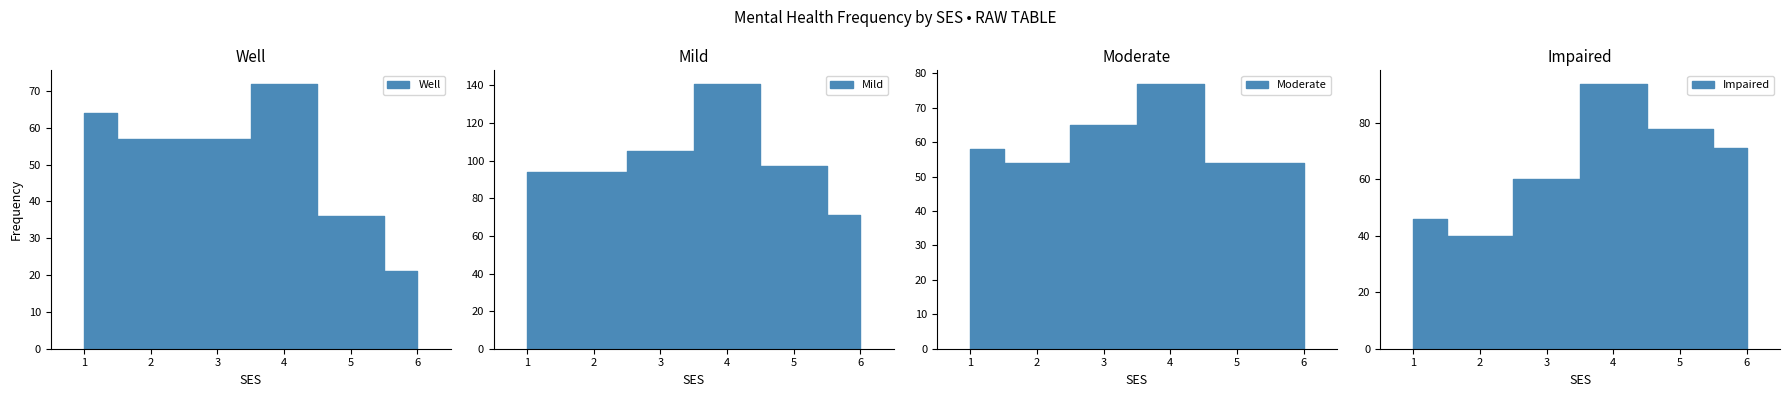

At which category does the chart reach its minimum across all series?

6